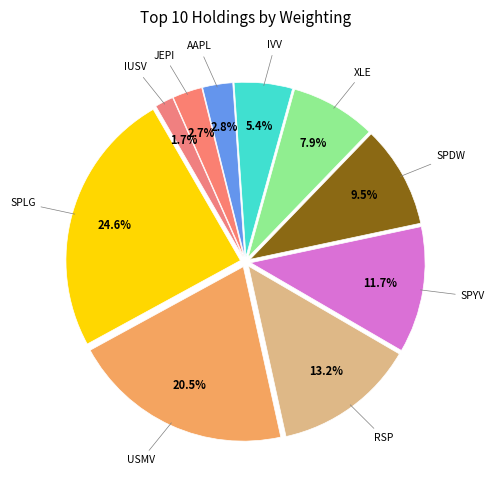

How many slices are in this pie chart?

10